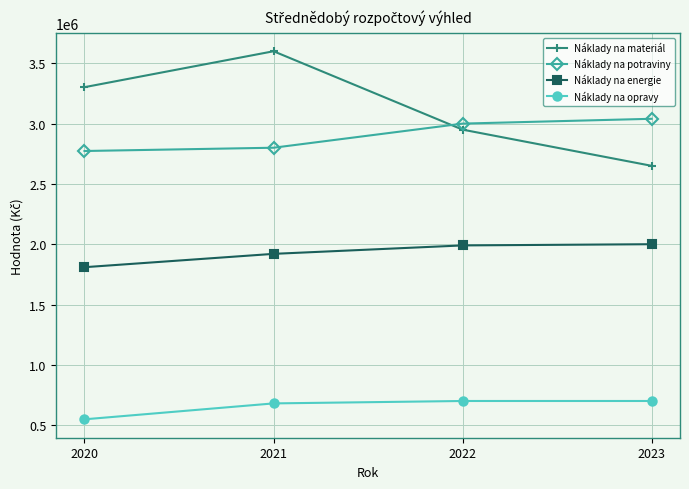

Where is Náklady na materiál nearest to the value 3125000?

2022